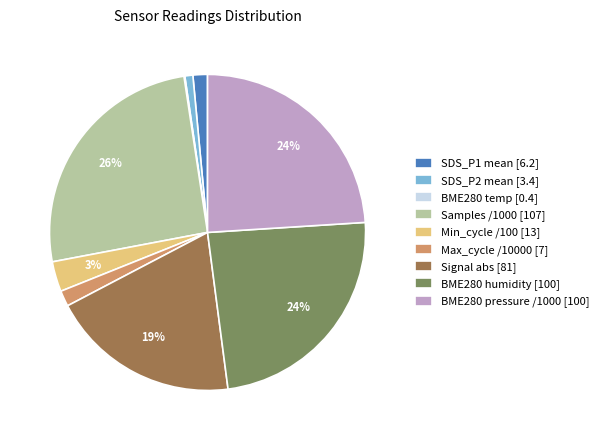

Is it true that Max_cycle /10000 [7] is 2% of the pie?

True